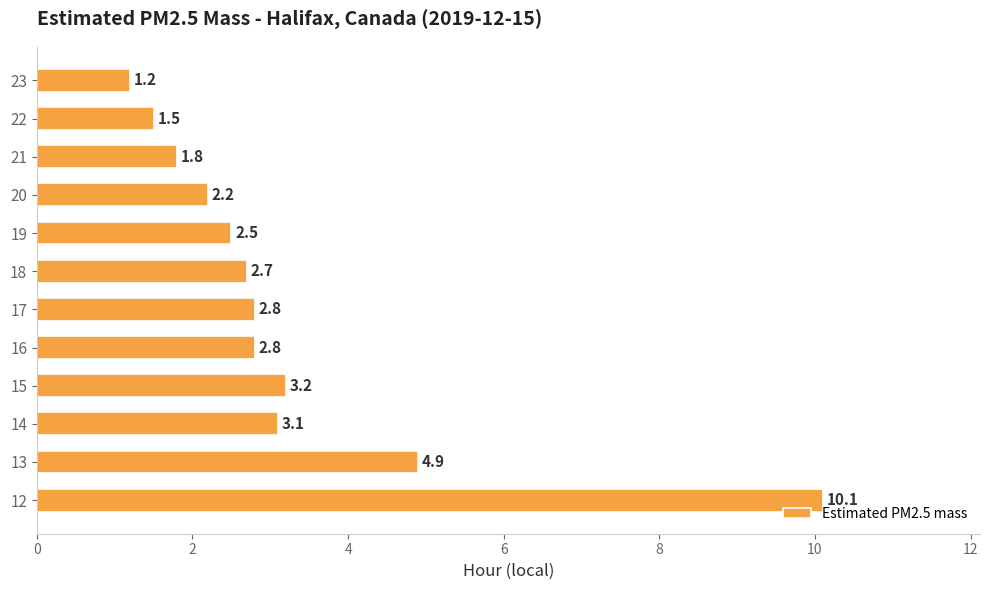

At which category does the chart reach its minimum across all series?

23